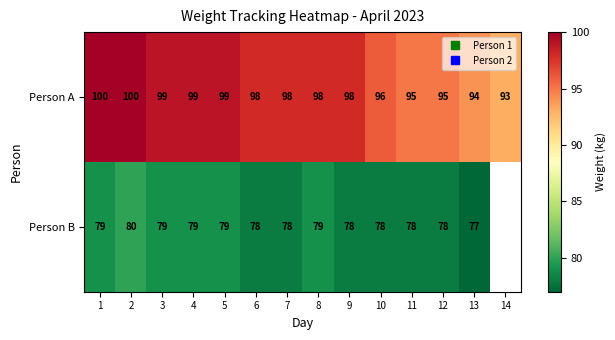

At how many categories does at least one series exceed 82?

14